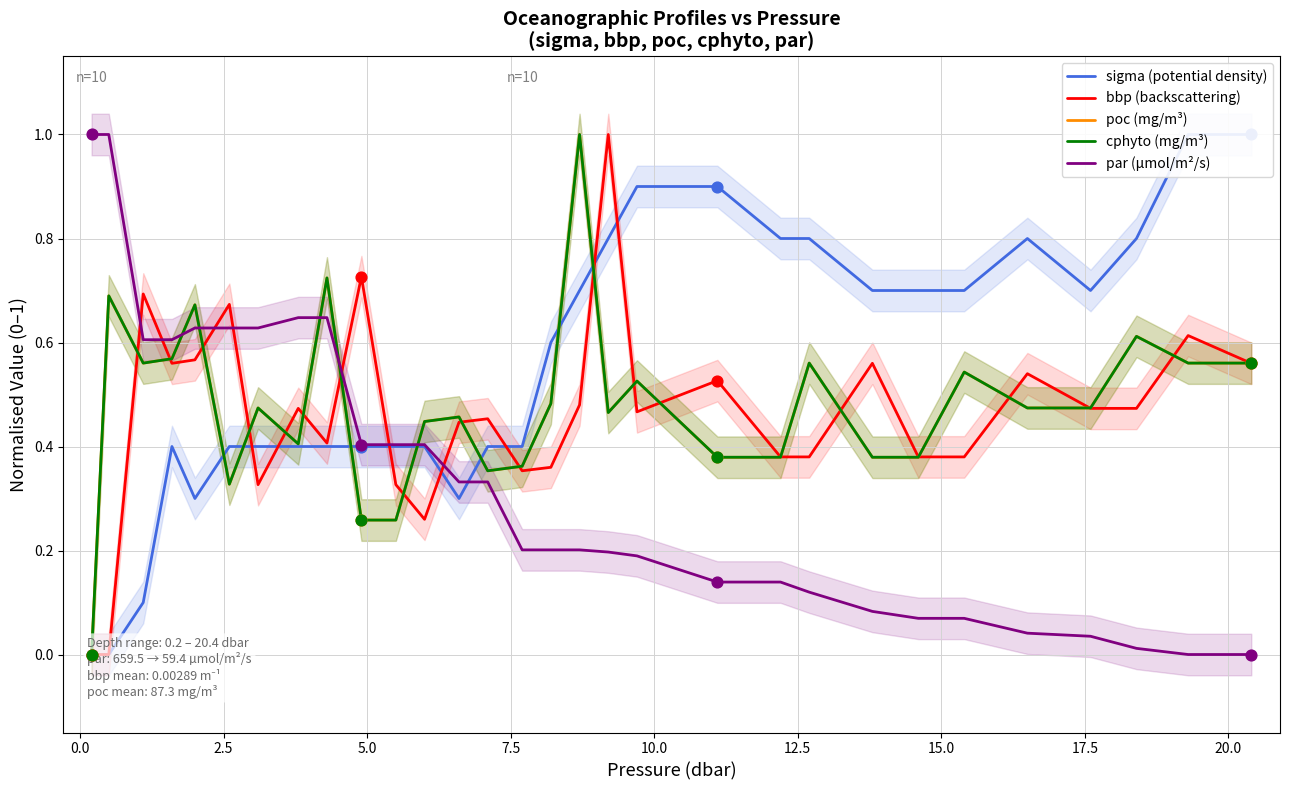

What are all the series names shown in the legend?

sigma (potential density), bbp (backscattering), poc (mg/m³), cphyto (mg/m³), par (µmol/m²/s)